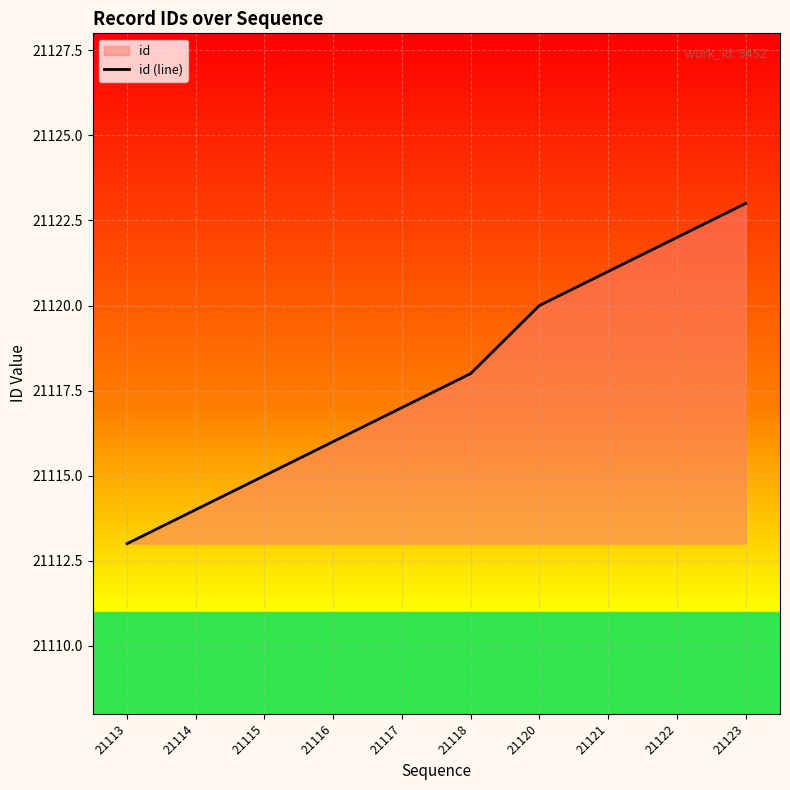

Which label corresponds to the largest value in the chart?

21123